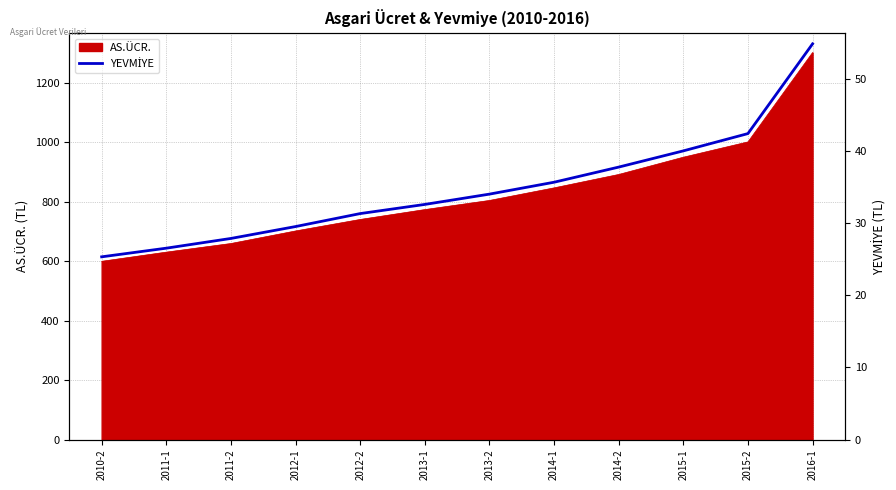

What is the label of the 3rd point from the right?

2015-1